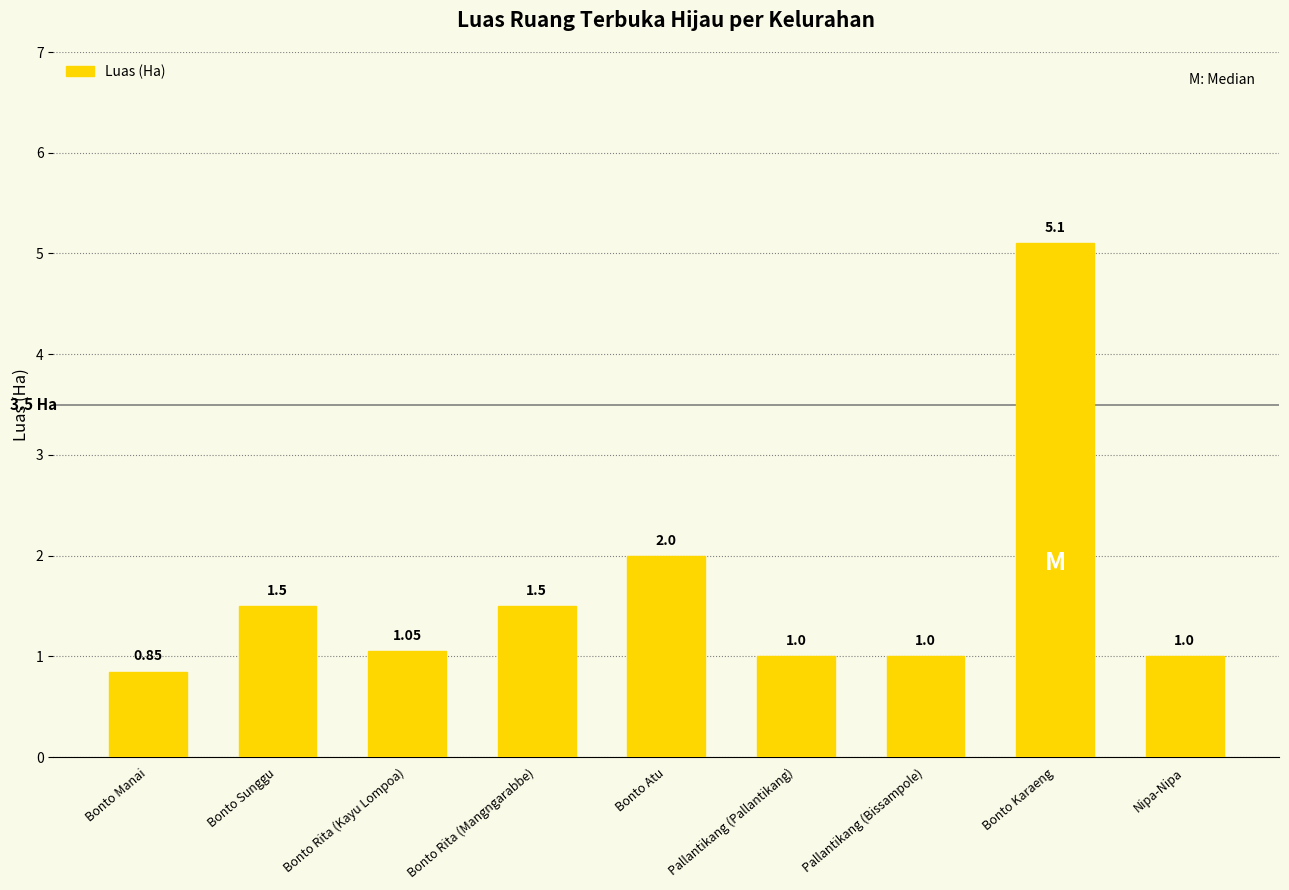

What is the greatest value displayed?

5.1